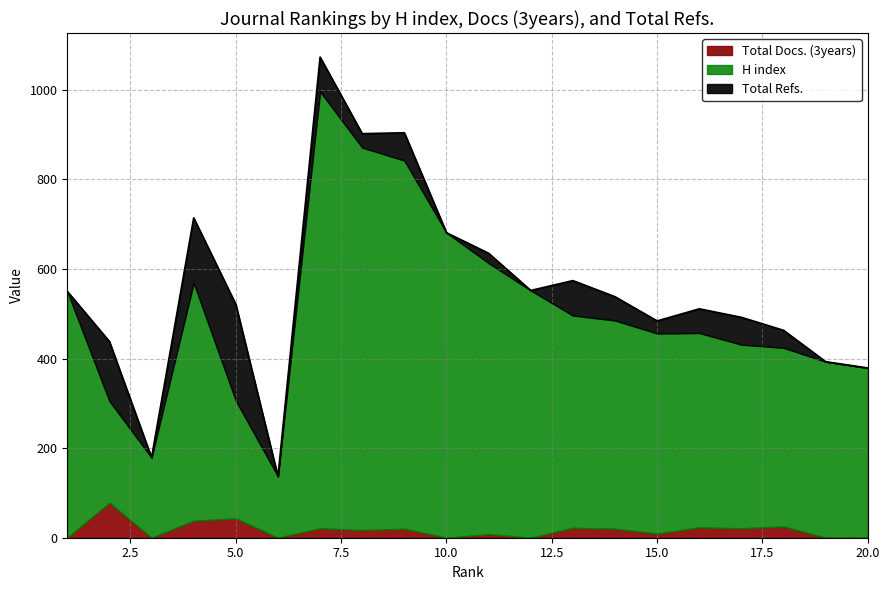

True or false: Total Refs. and H index cross at least once.

False